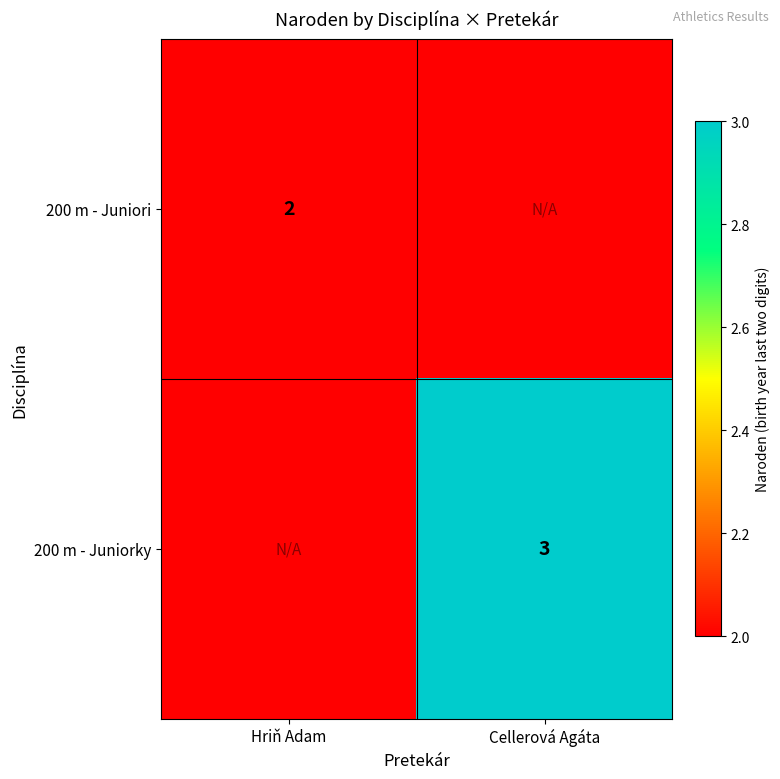

Is the value of 200 m - Juniorky at Cellerová Agáta greater than the value of 200 m - Juniori at Hriň Adam?

Yes